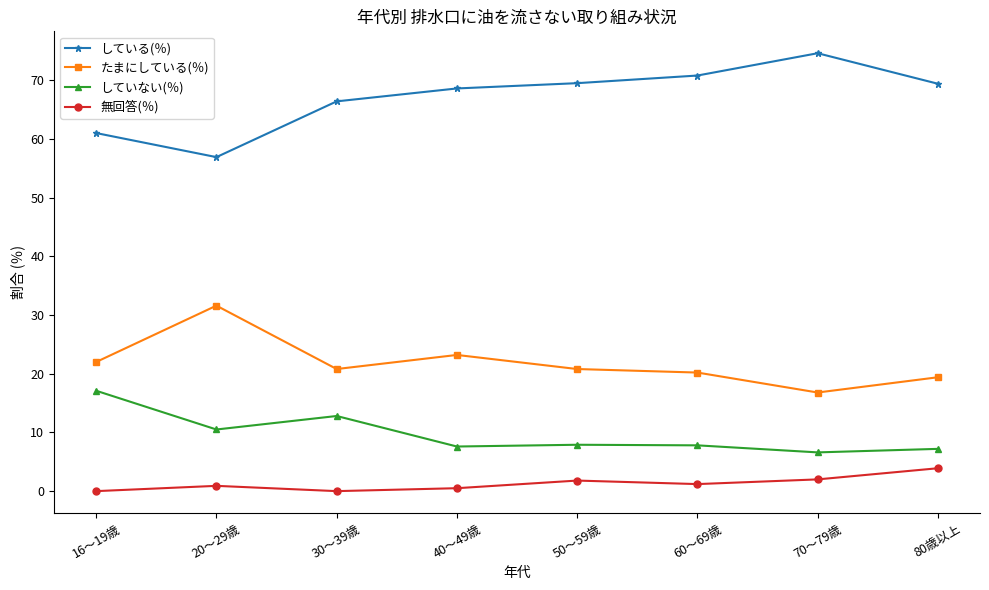

Where is していない(％) nearest to the value 11?

20～29歳